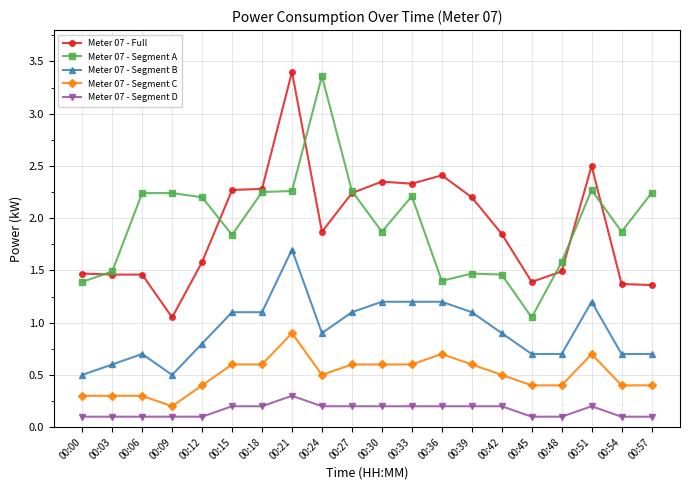

The Meter 07 - Segment C series shows 0.6 at 00:27. True or false?

True